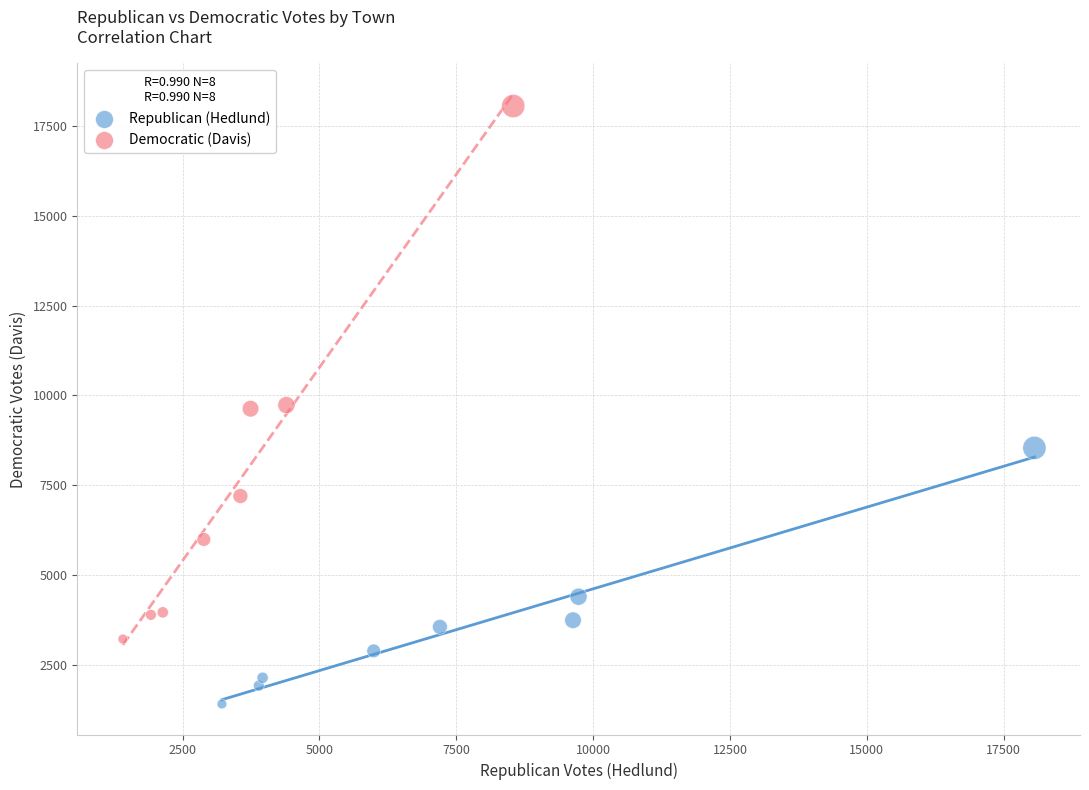

Which series contains the lowest Y value?

Republican (Hedlund)